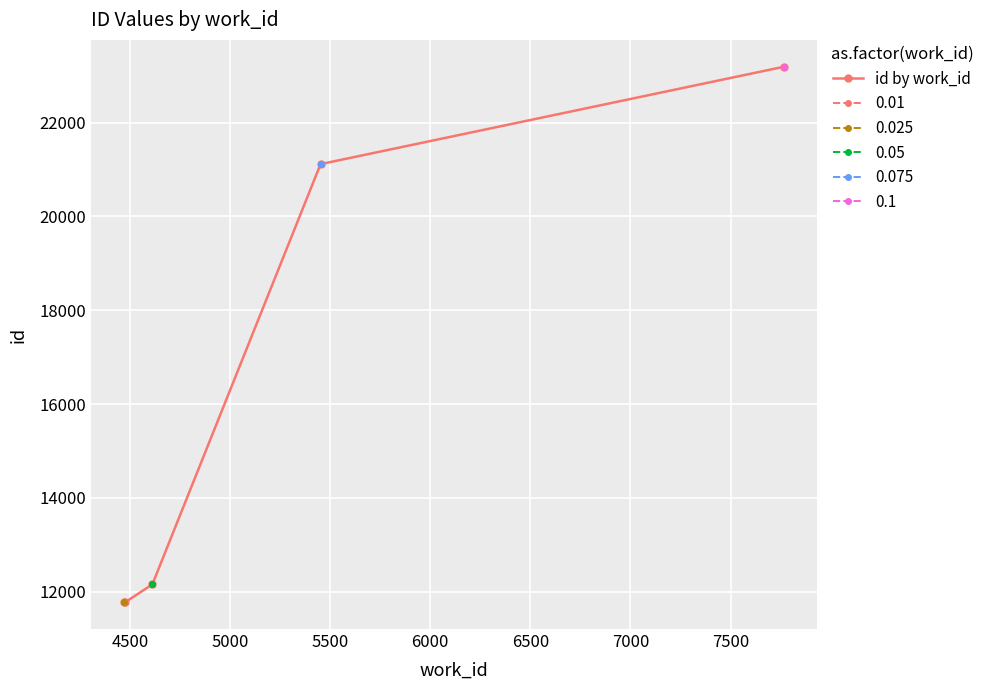

What is the value of the id by work_id point at the 4th from the left?

21113.0